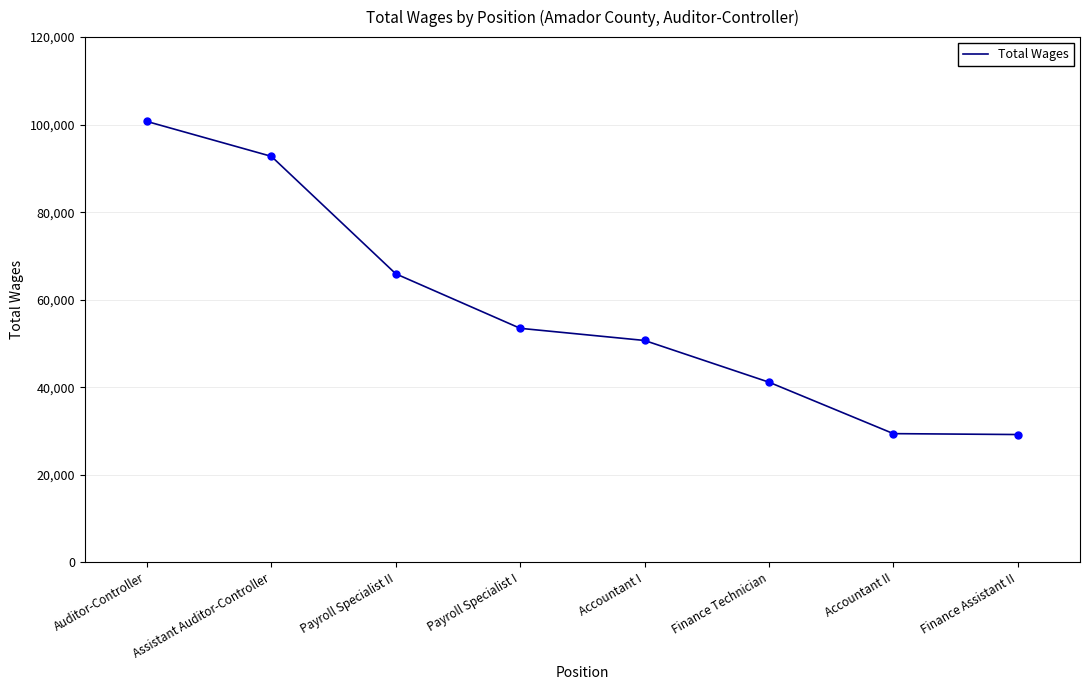

What is the change in value from Auditor-Controller to Accountant II?

-71336